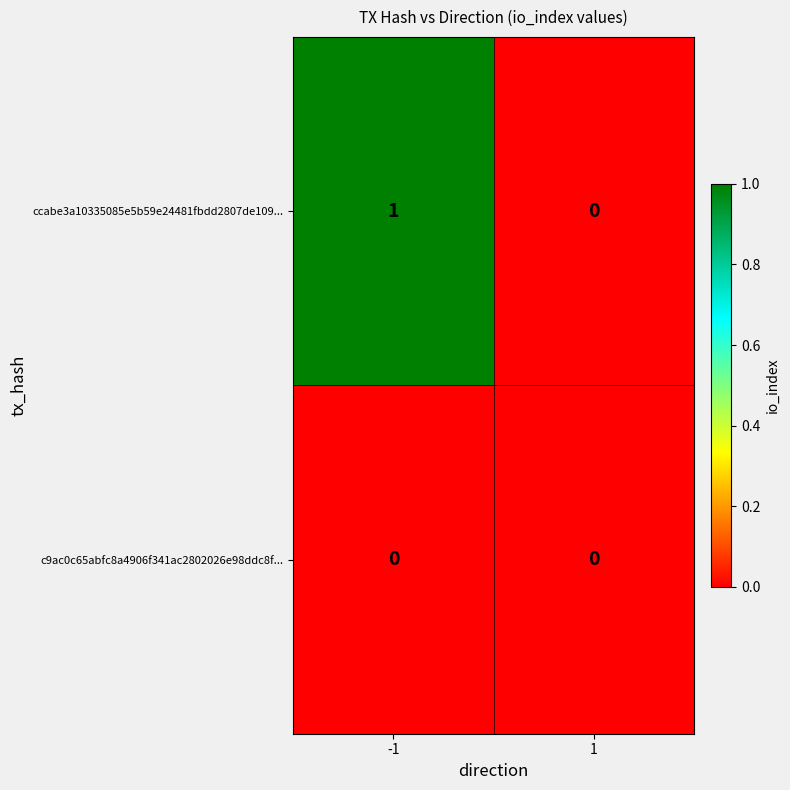

Reading left to right, list all the values displayed in this chart.

ccabe3a10335085e5b59e24481fbdd2807de109...: -1=1	1=0
c9ac0c65abfc8a4906f341ac2802026e98ddc8f...: -1=0	1=0